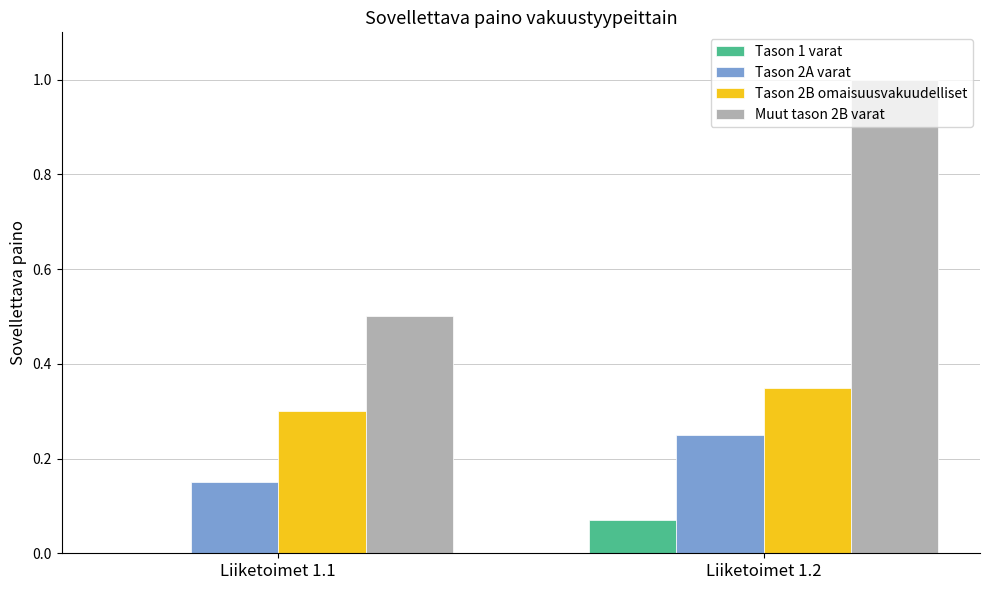

What value does the Muut tason 2B varat series have at Liiketoimet 1.2?

1.0